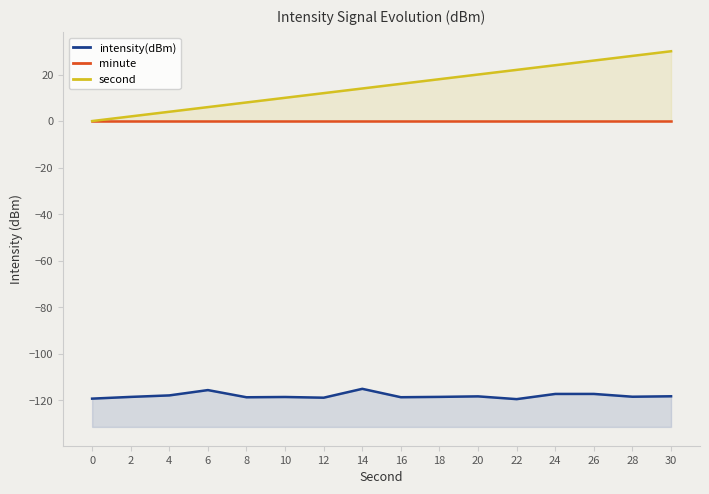

Where is the first local maximum for intensity(dBm)?

6